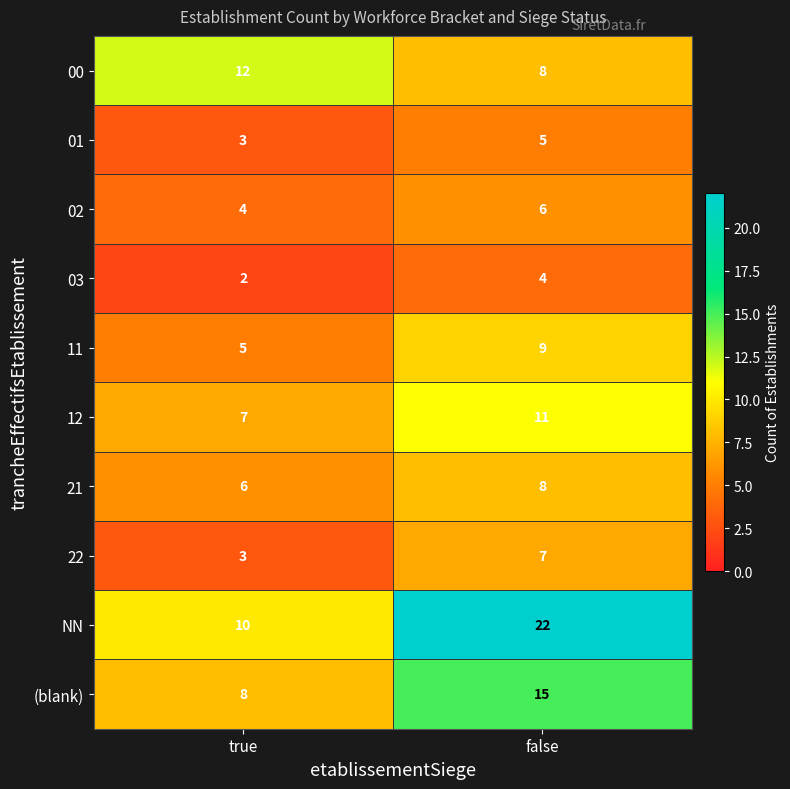

Reading right to left, what are all the values shown in this chart?

00: false=8	true=12
01: false=5	true=3
02: false=6	true=4
03: false=4	true=2
11: false=9	true=5
12: false=11	true=7
21: false=8	true=6
22: false=7	true=3
NN: false=22	true=10
(blank): false=15	true=8